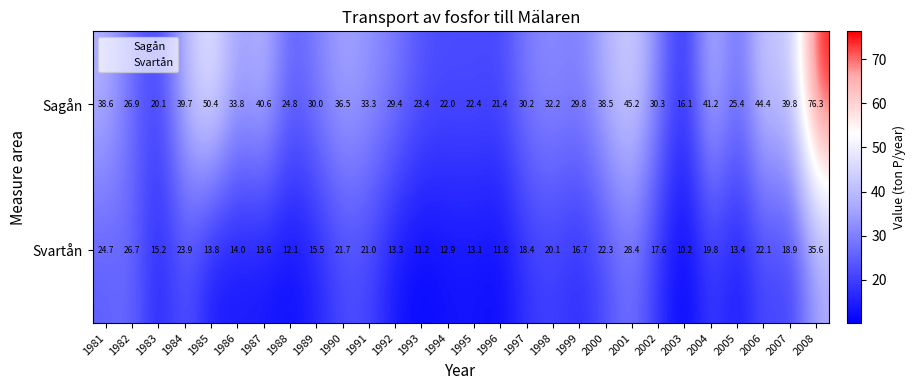

Which series has the largest total across all categories?

Sagån